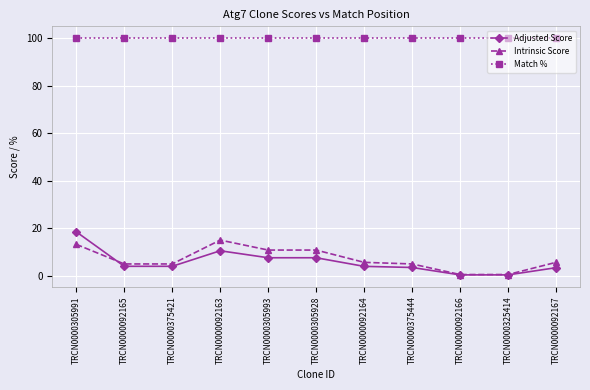

How many lines are shown in the chart?

3